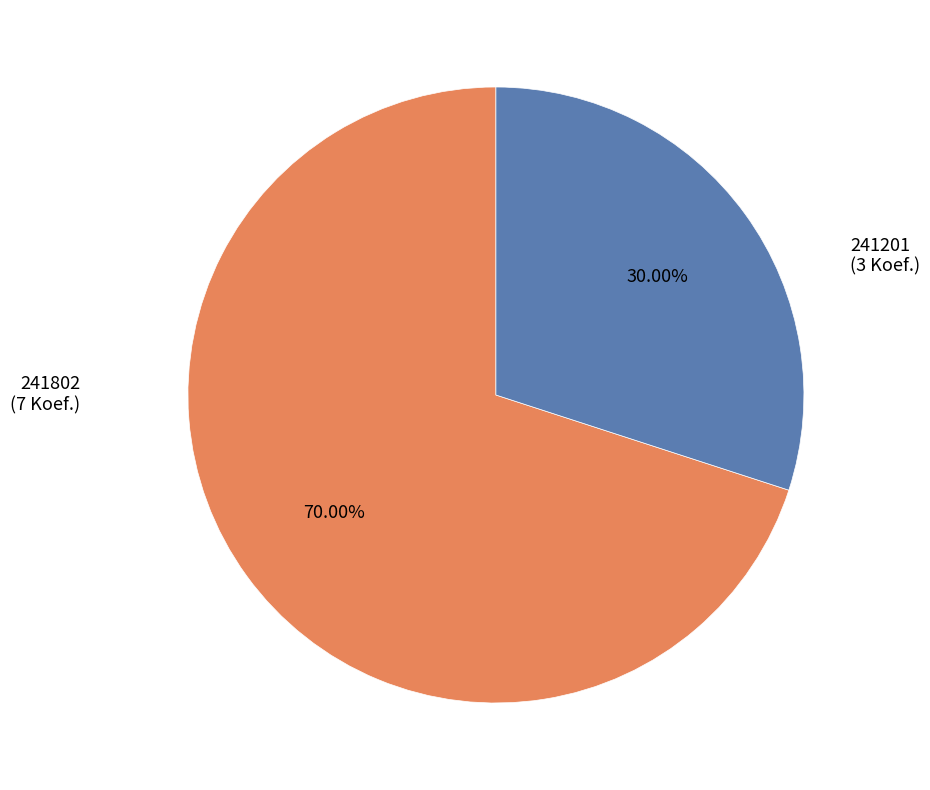

What is the smallest slice in the pie chart?

241201